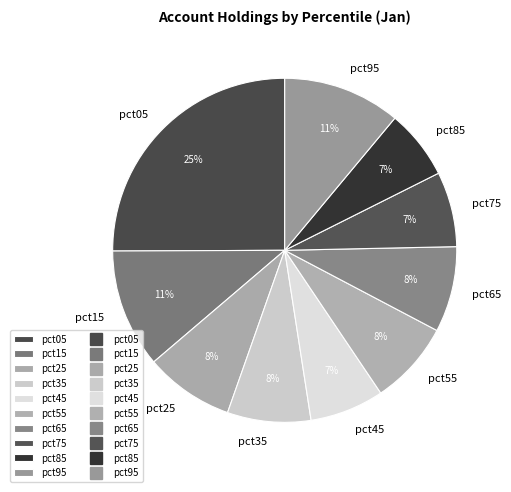

The pct65 slice represents 8% of the pie. True or false?

True